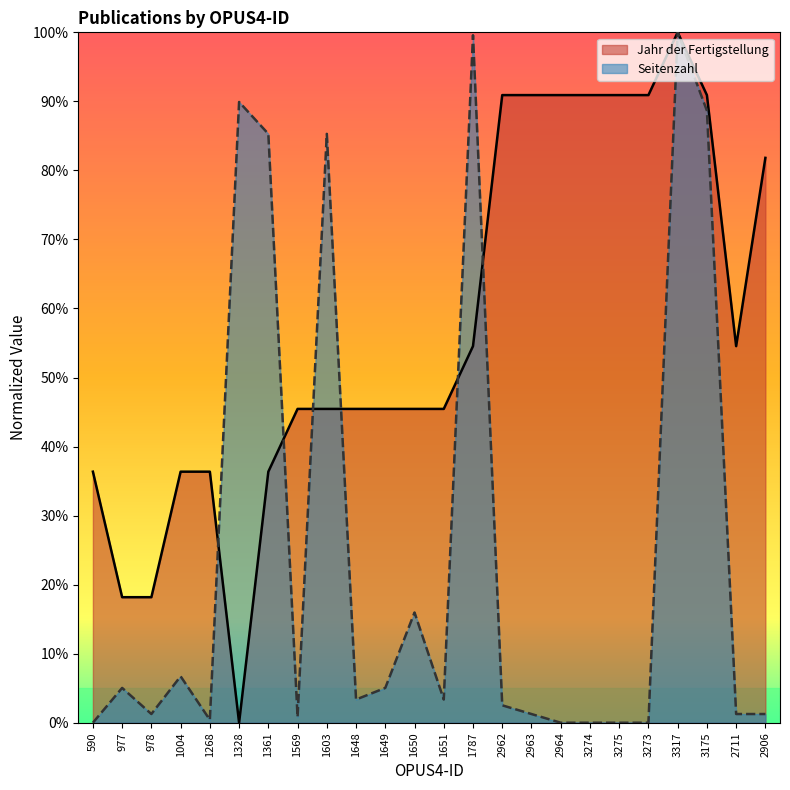

How many lines are shown in the chart?

2